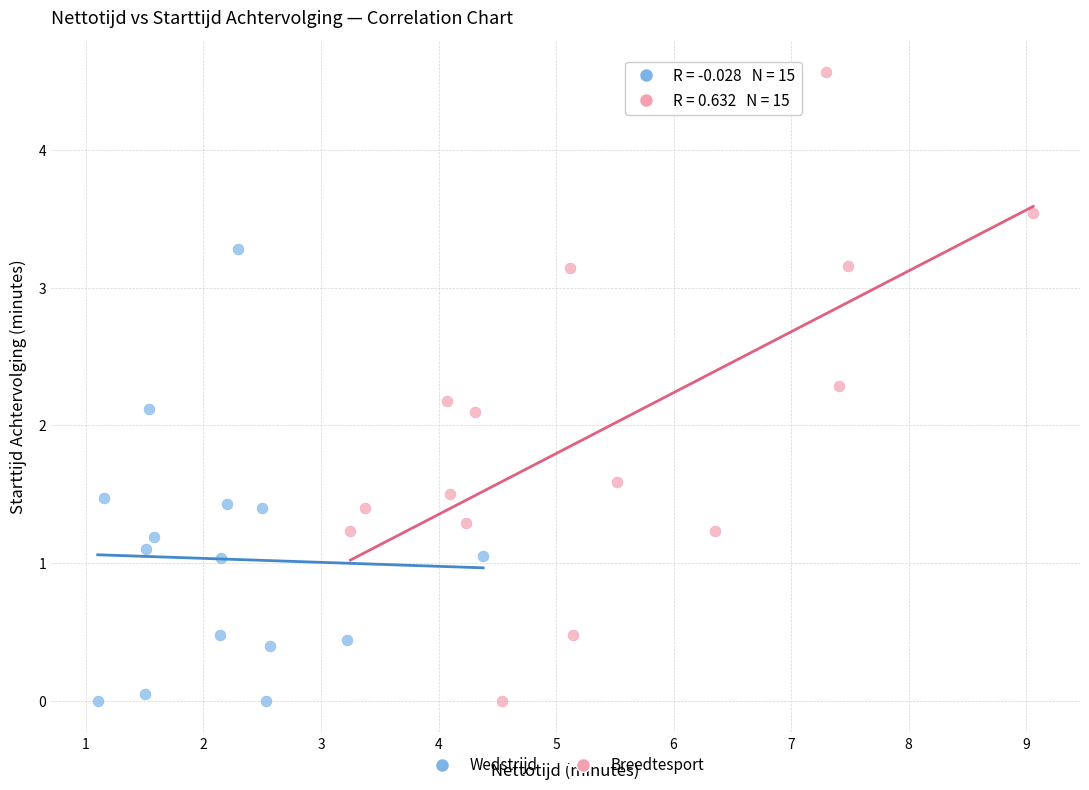

Which series has the largest Y range (max minus min)?

Breedtesport